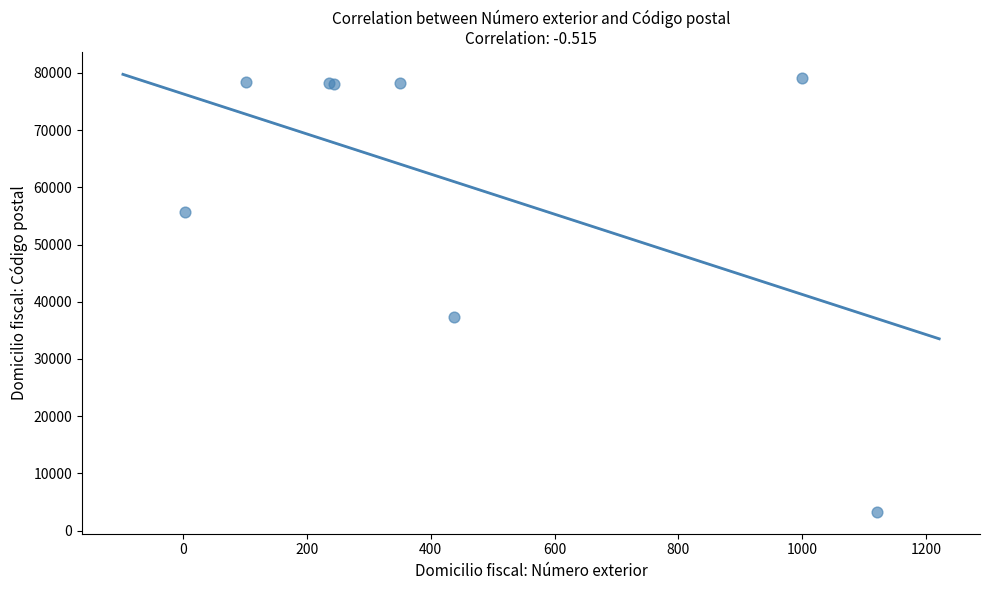

What Y value in the scatter plot is closest to 41175?

37370